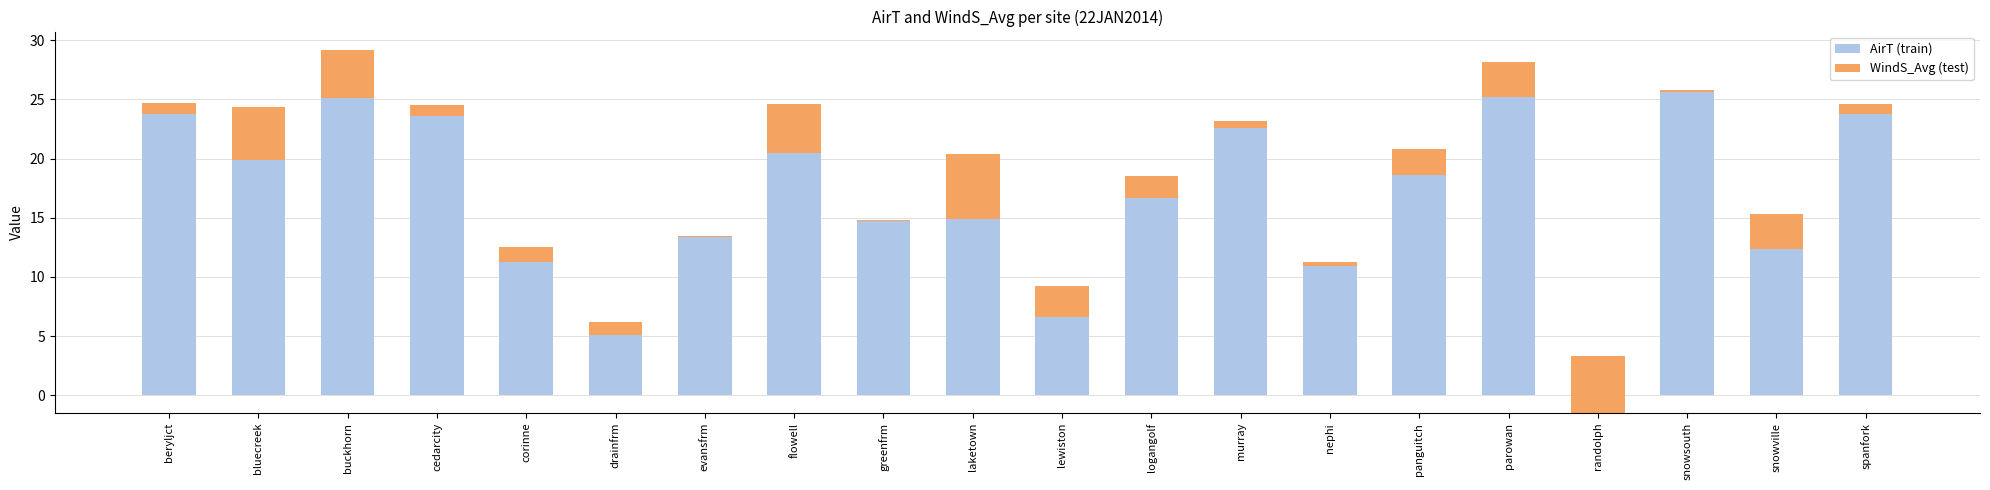

True or false: AirT (train) has a value of 13.9 at murray.

False